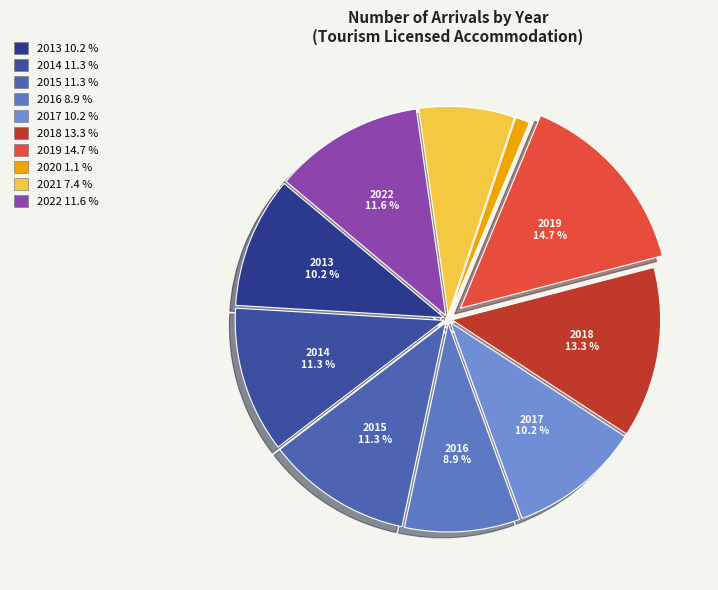

True or false: 2015 accounts for 11% of the total.

True